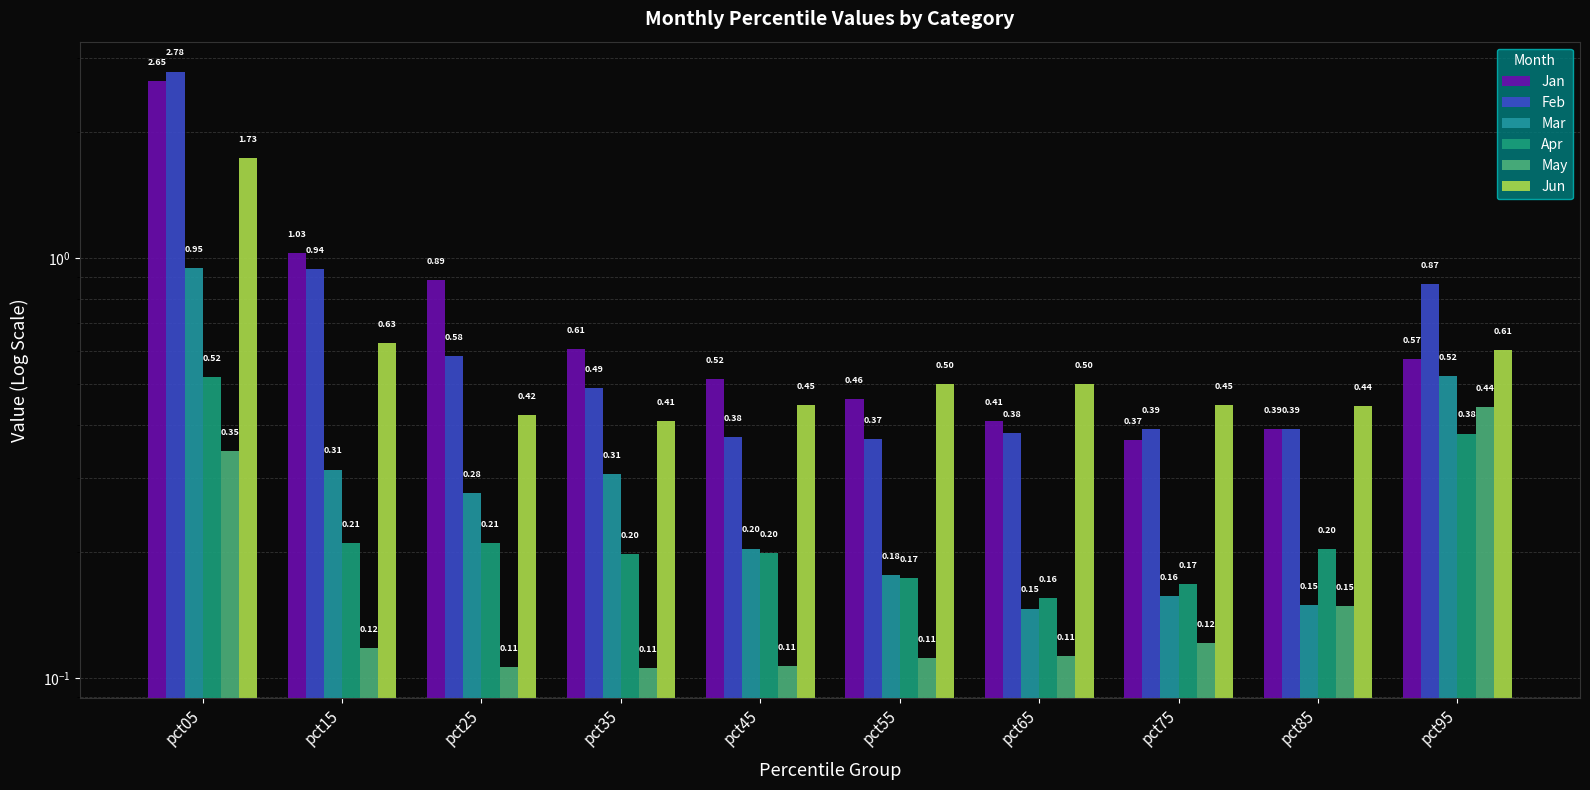

Which label corresponds to the smallest value in the chart?

pct35